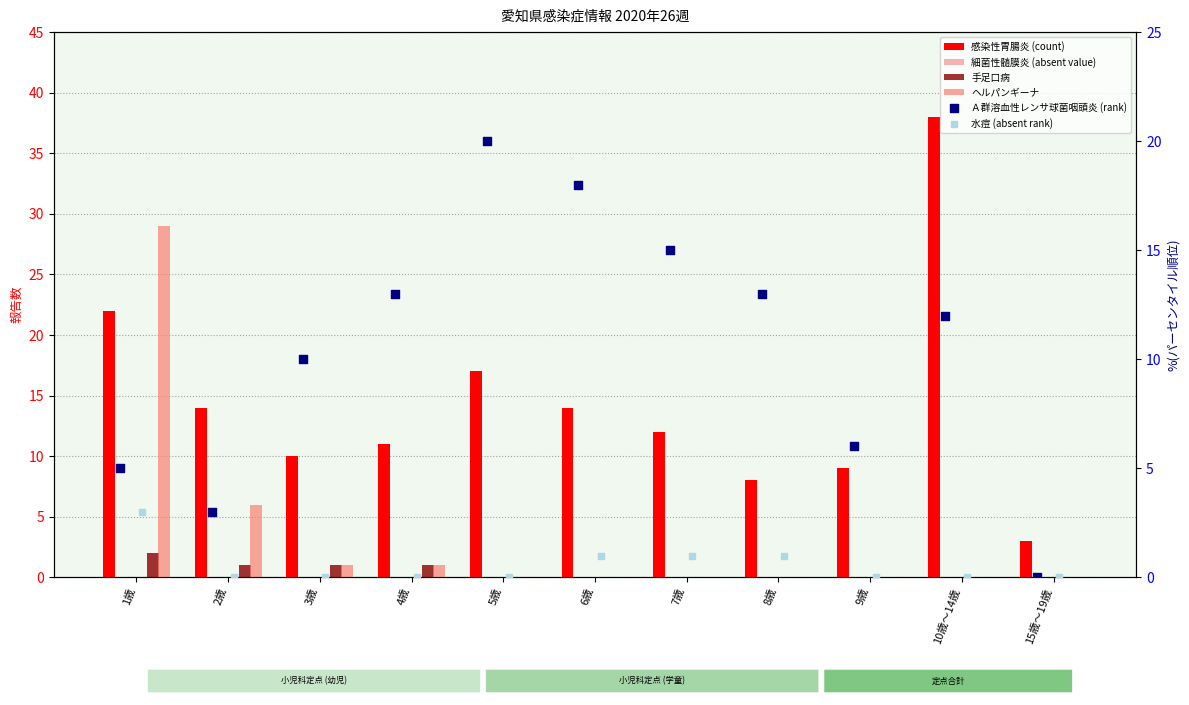

What is the total value across all series at 3歳?

22